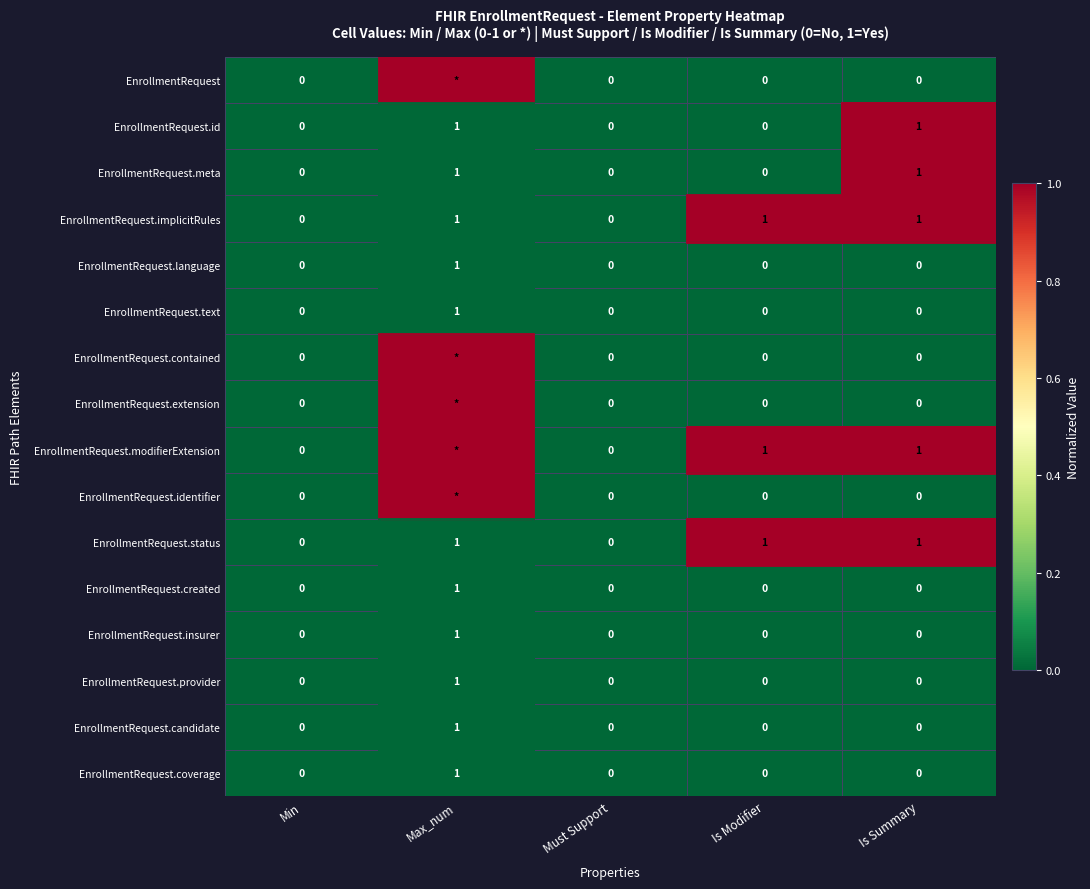

What is the total value across all series at Is Summary?

5